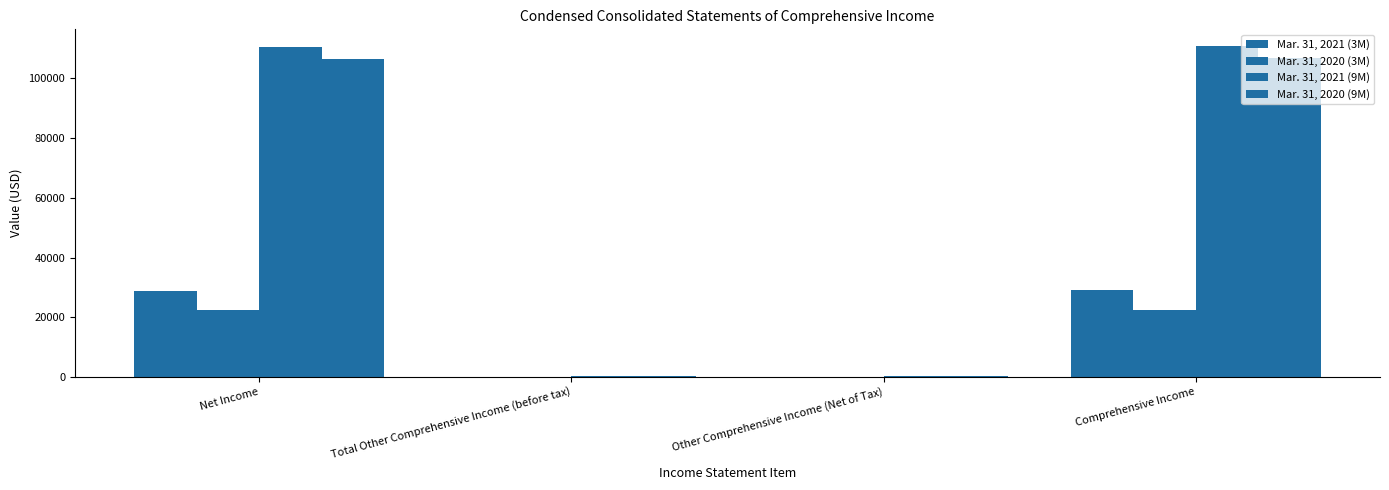

How many groups of bars are there?

4